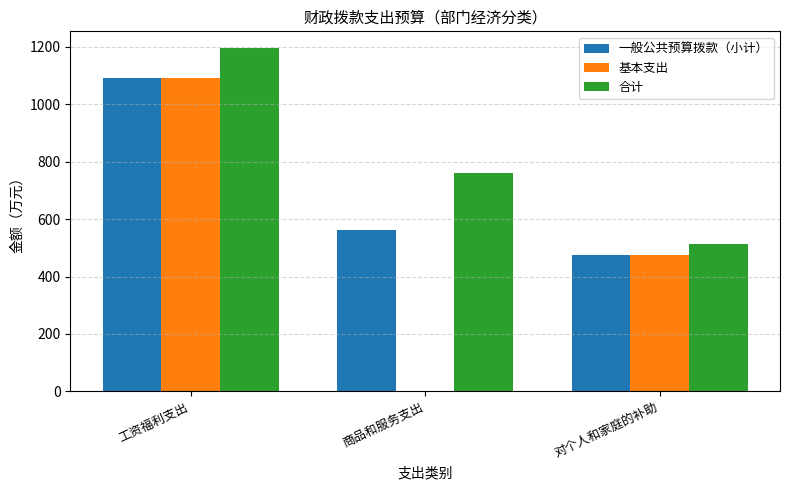

What is the difference between the 合计 values at 商品和服务支出 and 对个人和家庭的补助?

246.3